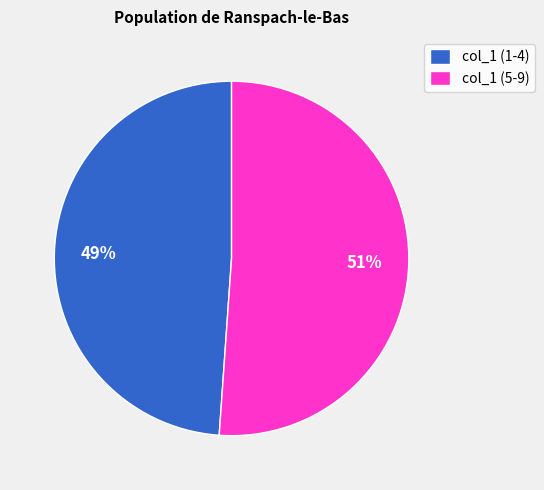

Is there any slice that represents more than half of the pie?

Yes